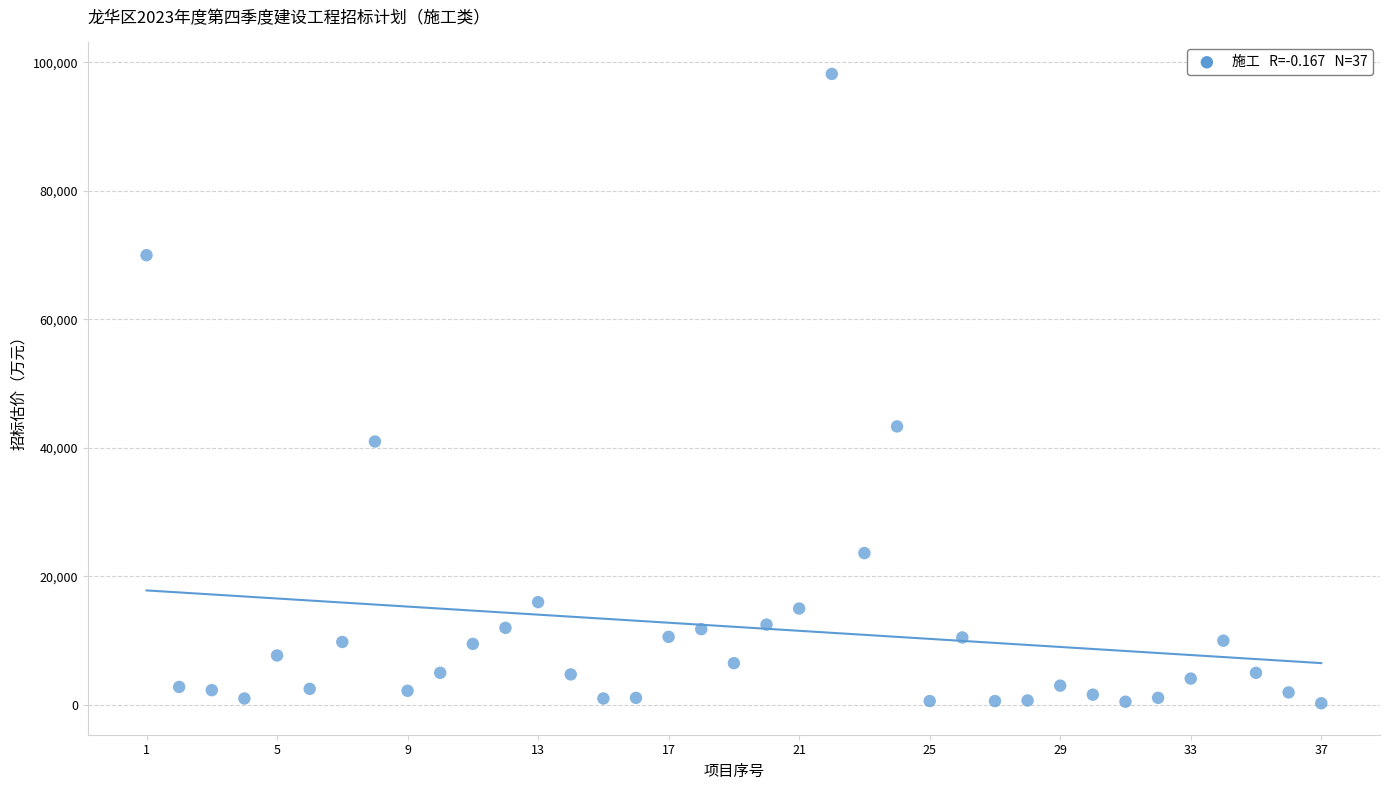

What Y value in the scatter plot is closest to 49238?

43350.0